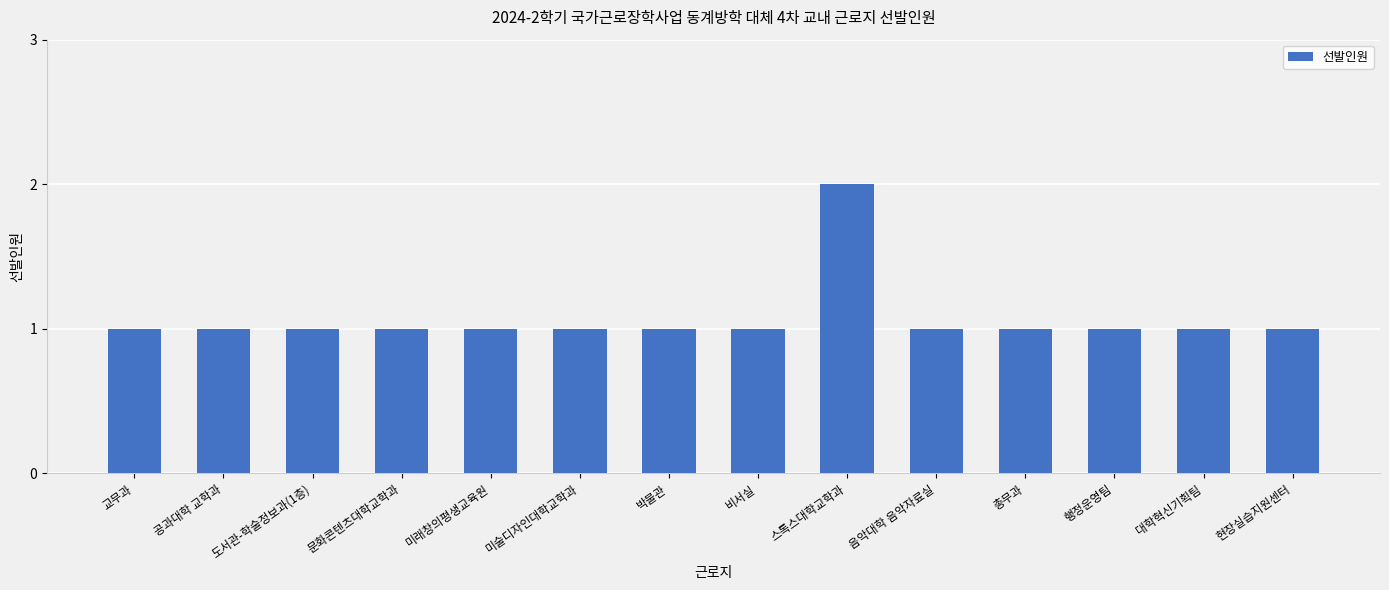

What is the average value?

1